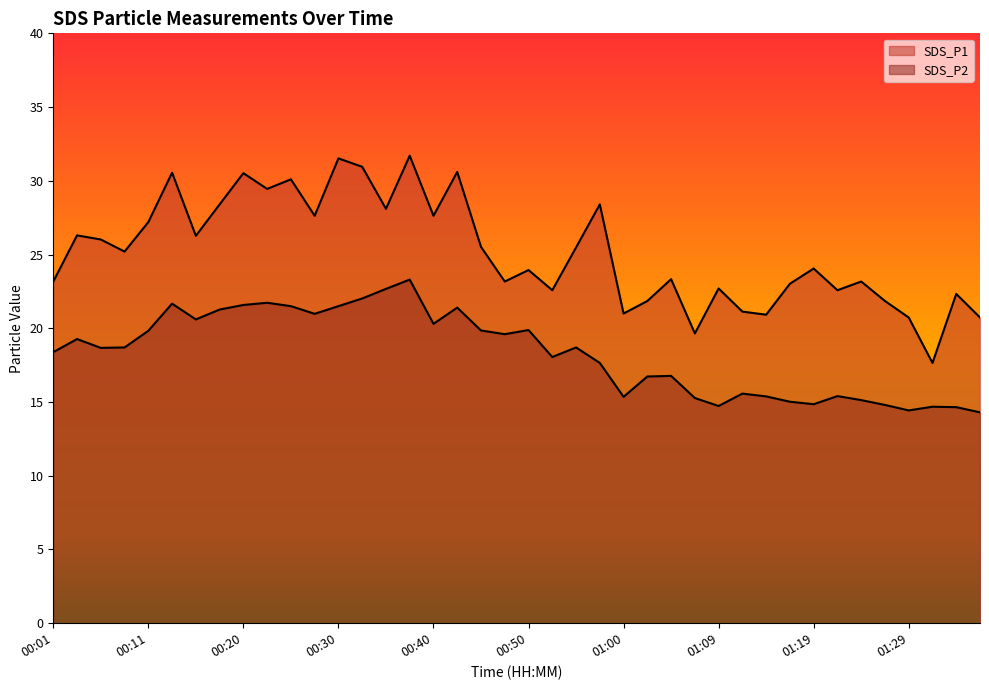

True or false: SDS_P2 and SDS_P1 cross at least once.

False